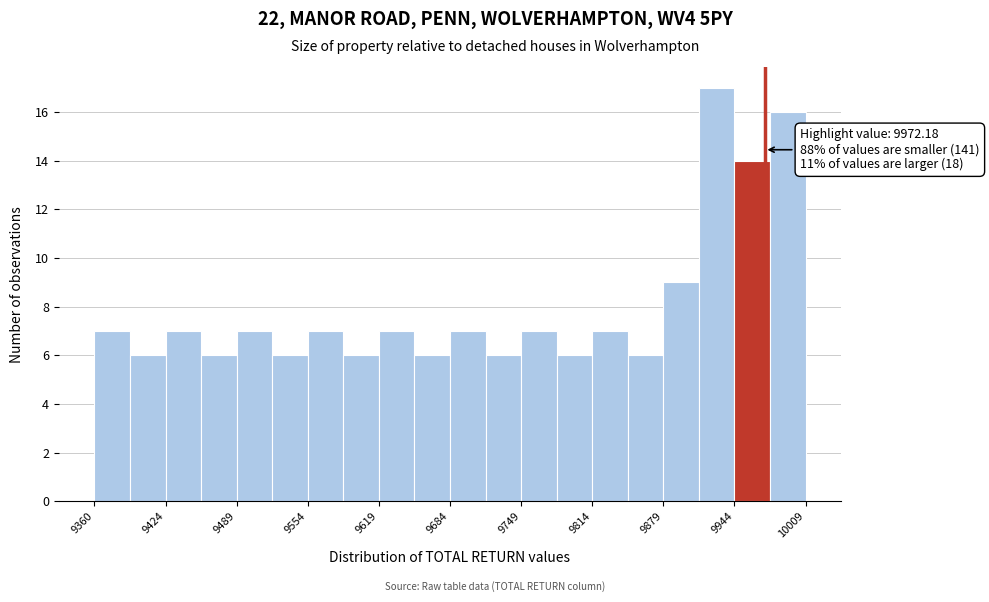

Read against the x-axis, roughly where is the centre of the tallest bar?

9930